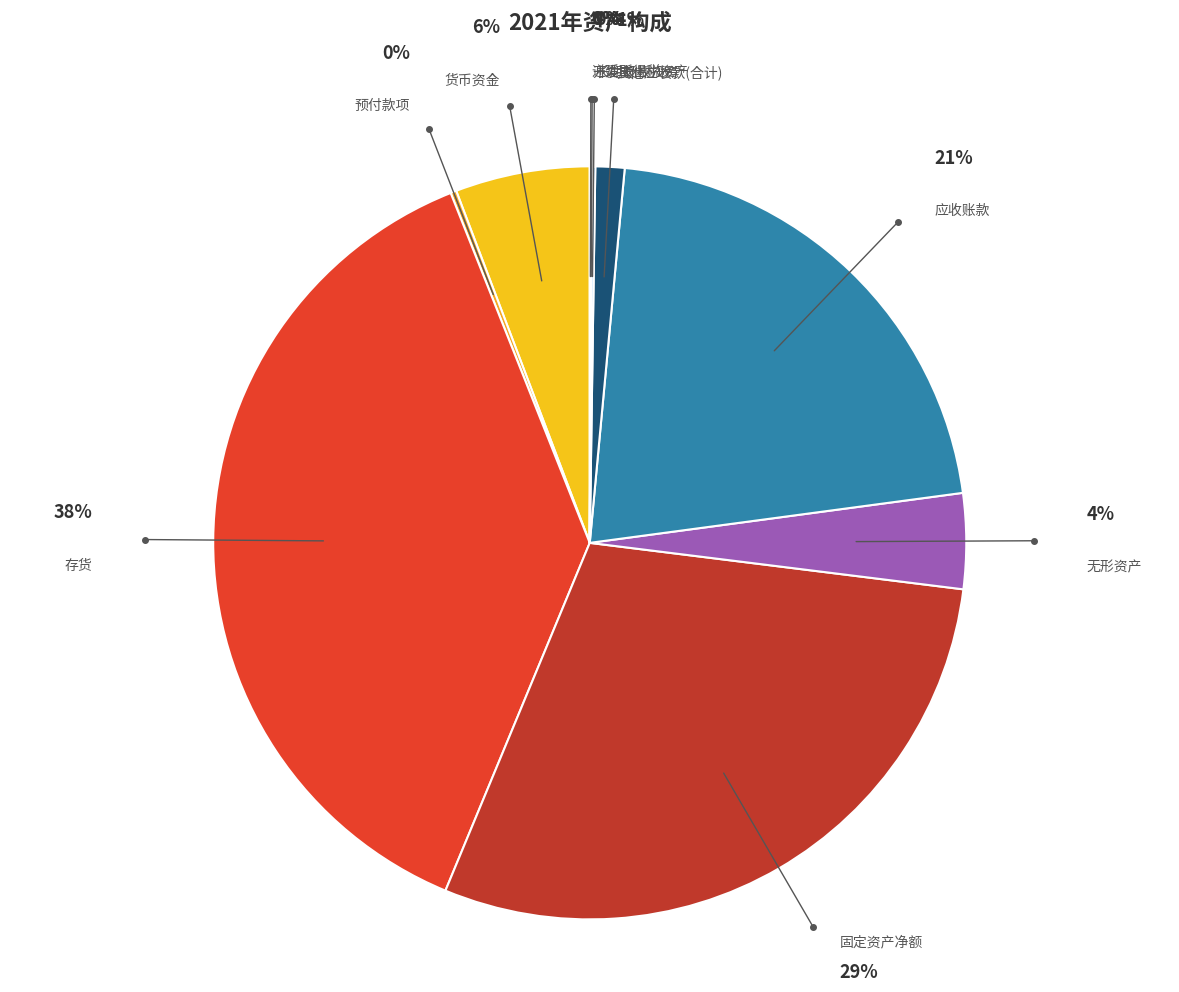

To the nearest percent, what is the average slice percentage?

10%